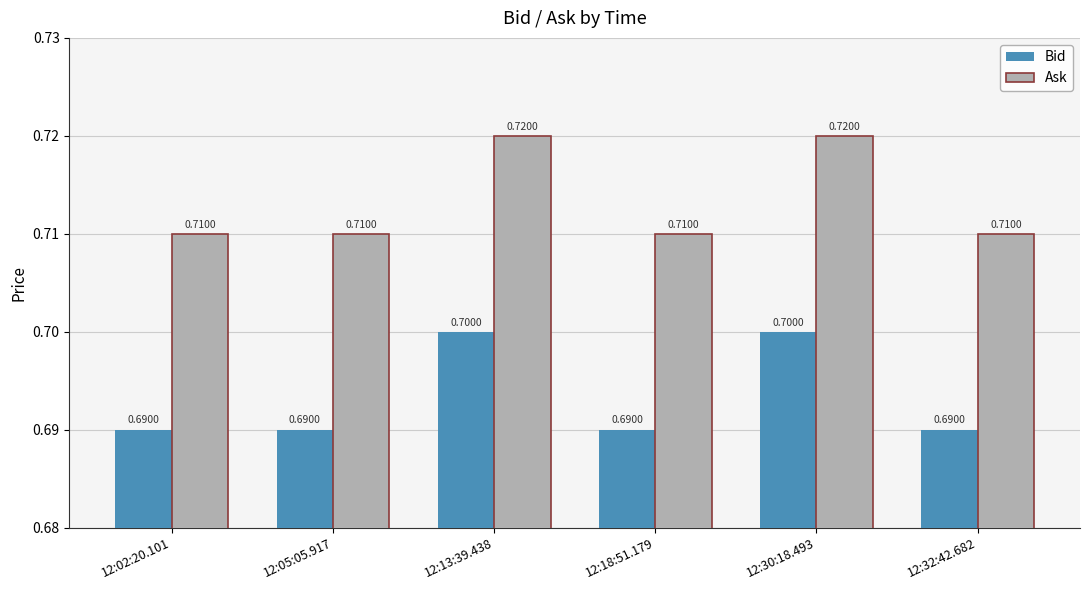

What is the average value of the Bid series?

0.7